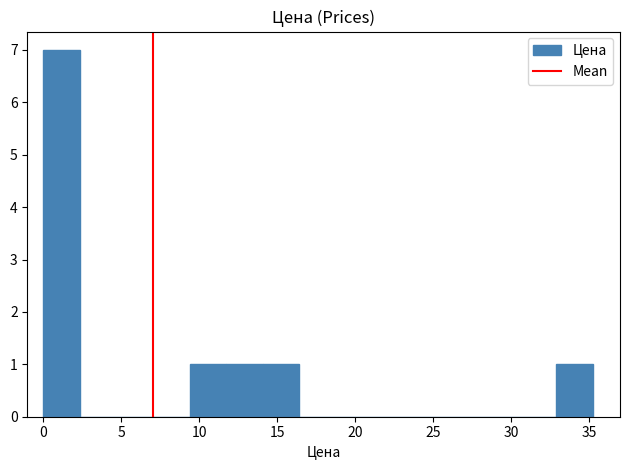

Reading left to right, list every bar in this chart as the range it spans on the x-axis followed by its height. Neither the bar edges nor the heights are printed on the chart, so give them approximately, as read against the axes.

0.0 to 2.5: 7
2.5 to 4.5: 0
4.5 to 7.0: 0
7.0 to 9.5: 0
9.5 to 11.5: 1
11.5 to 14.0: 1
14.0 to 16.5: 1
16.5 to 19.0: 0
19.0 to 21.0: 0
21.0 to 23.5: 0
23.5 to 26.0: 0
26.0 to 28.0: 0
28.0 to 30.5: 0
30.5 to 33.0: 0
33.0 to 35.0: 1